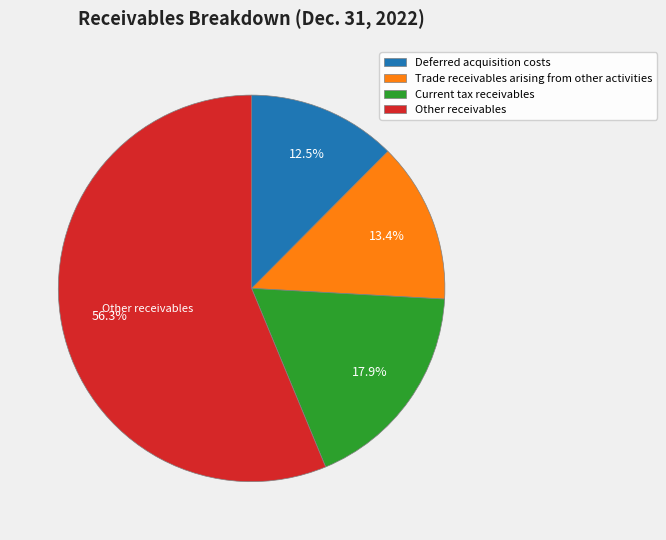

What is the largest slice in the pie chart?

Other receivables